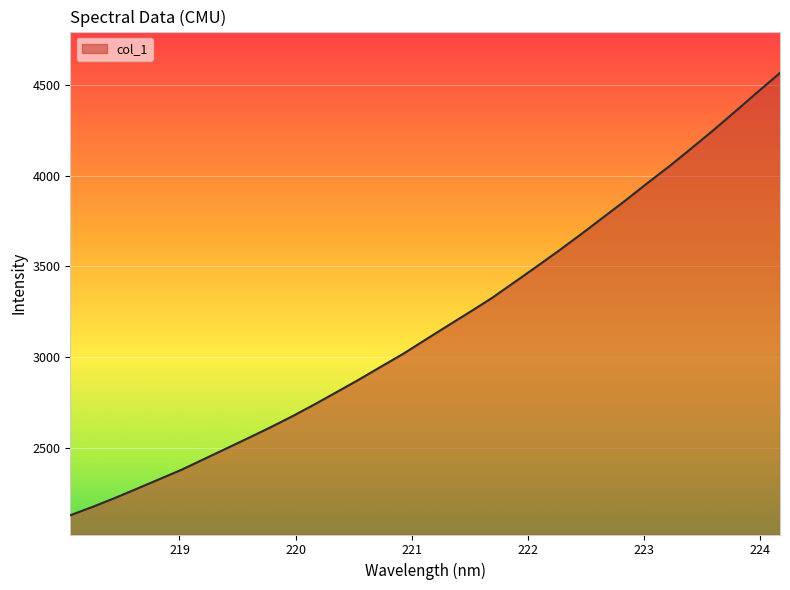

What is the difference between the maximum and minimum values?

2440.2